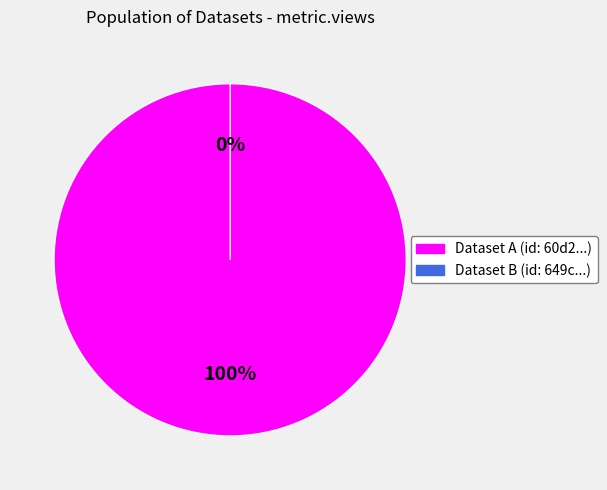

What percentage do 60d201870781901de863325a and 649cd093078190ea9c2176ed together represent?

100.0%